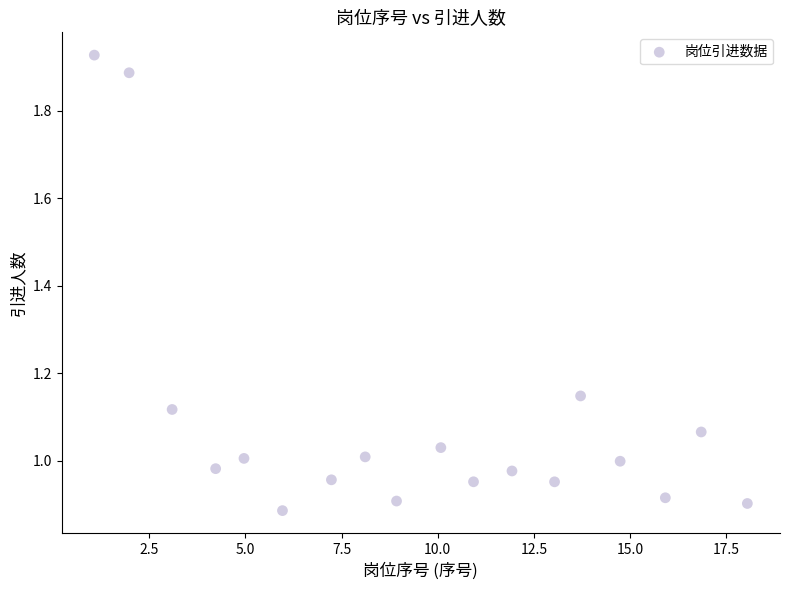

What is the range of X values (max minus min)?

17.0